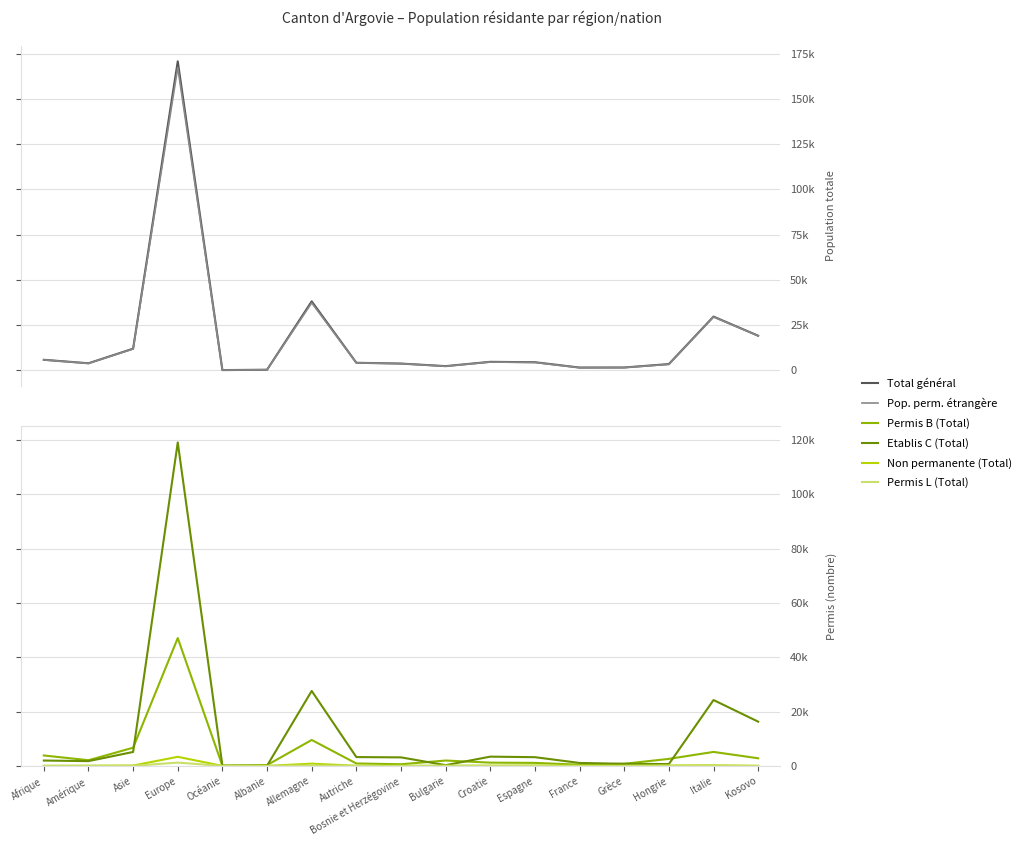

True or false: Etablis C (Total) and Pop. perm. étrangère cross at least once.

False